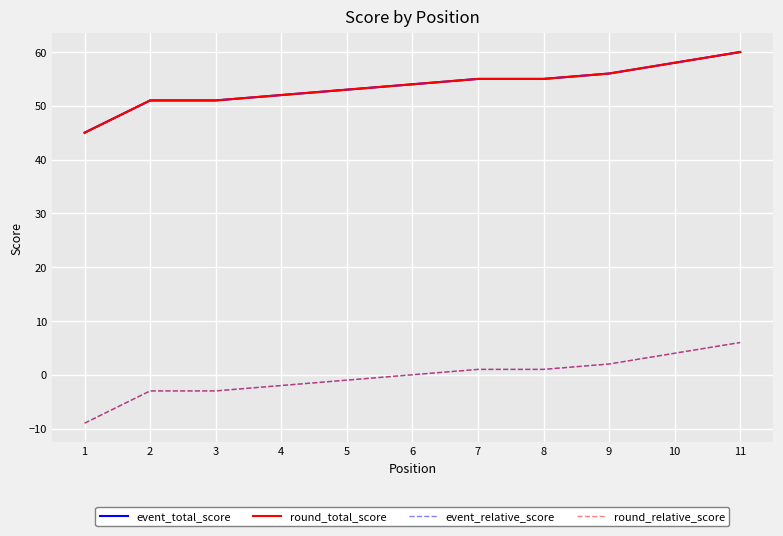

Which category has the highest value in the round_total_score series?

11